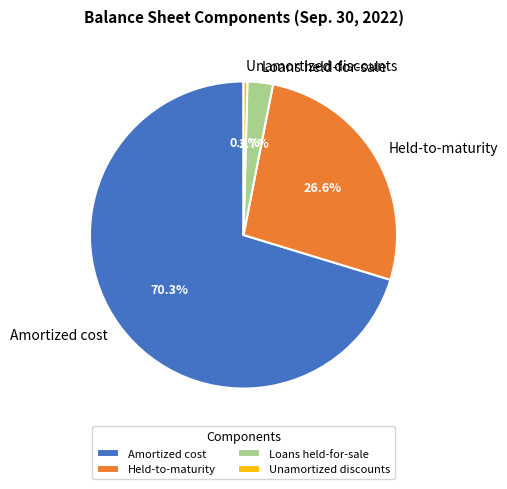

How many slices are in this pie chart?

4